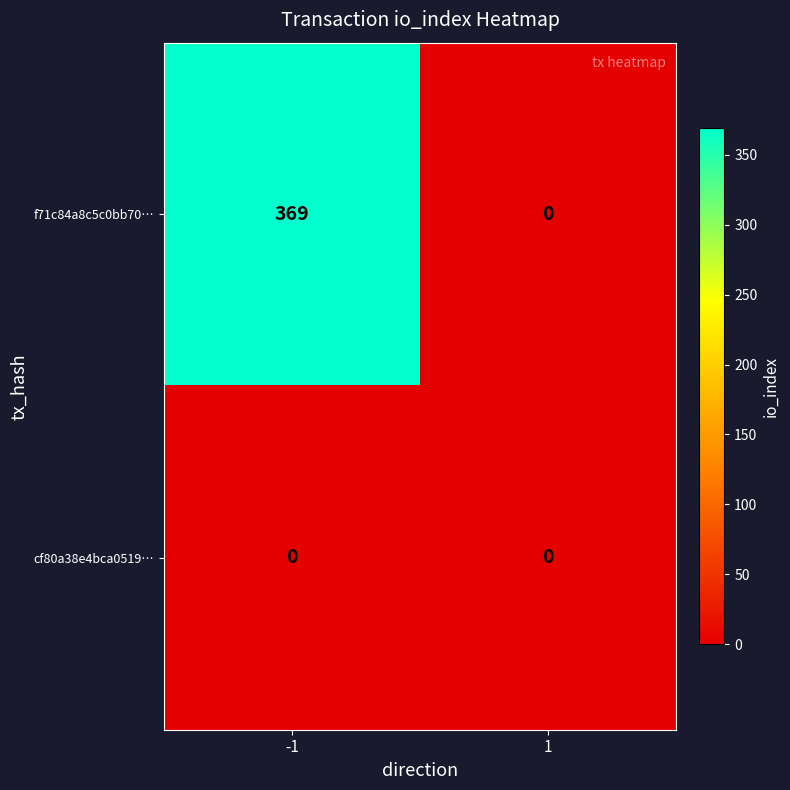

How many positive values does the f71c84a8c5c0bb70… series have?

1